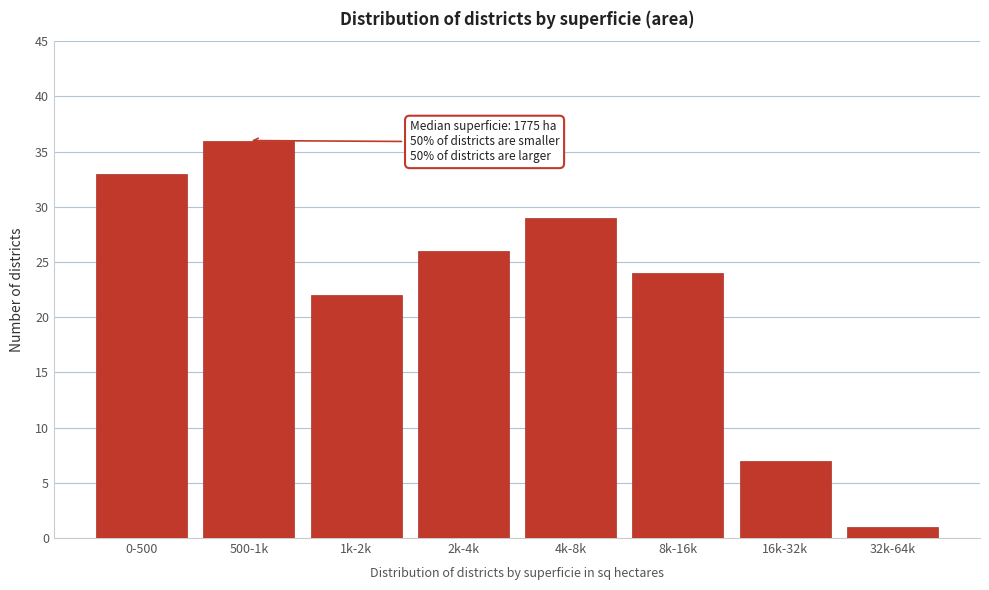

Reading right to left, extract all data points from this chart.

32k-64k=1	16k-32k=7	8k-16k=24	4k-8k=29	2k-4k=26	1k-2k=22	500-1k=36	0-500=33